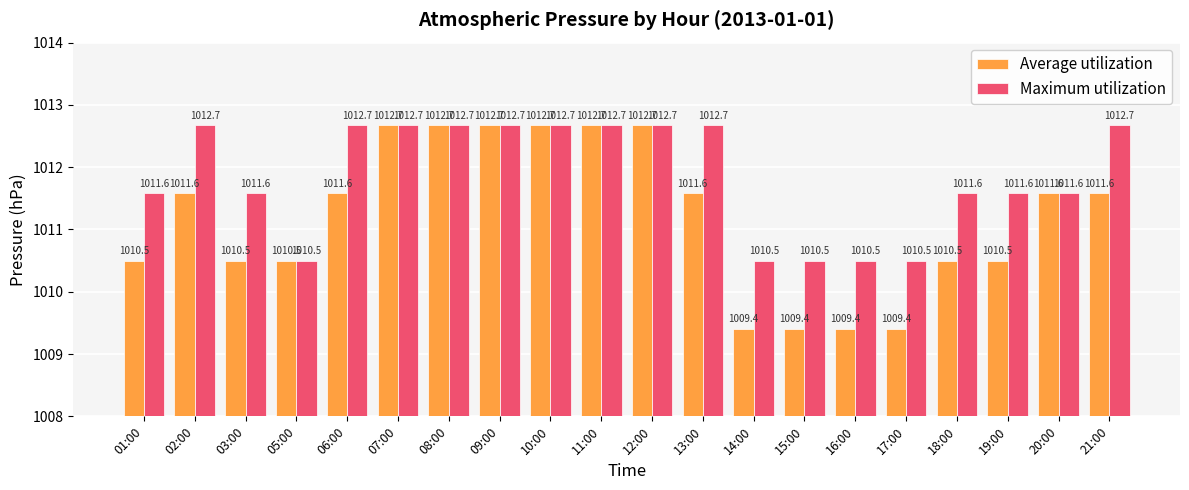

True or false: Average utilization has a value of 507.0 at 14:00.

False